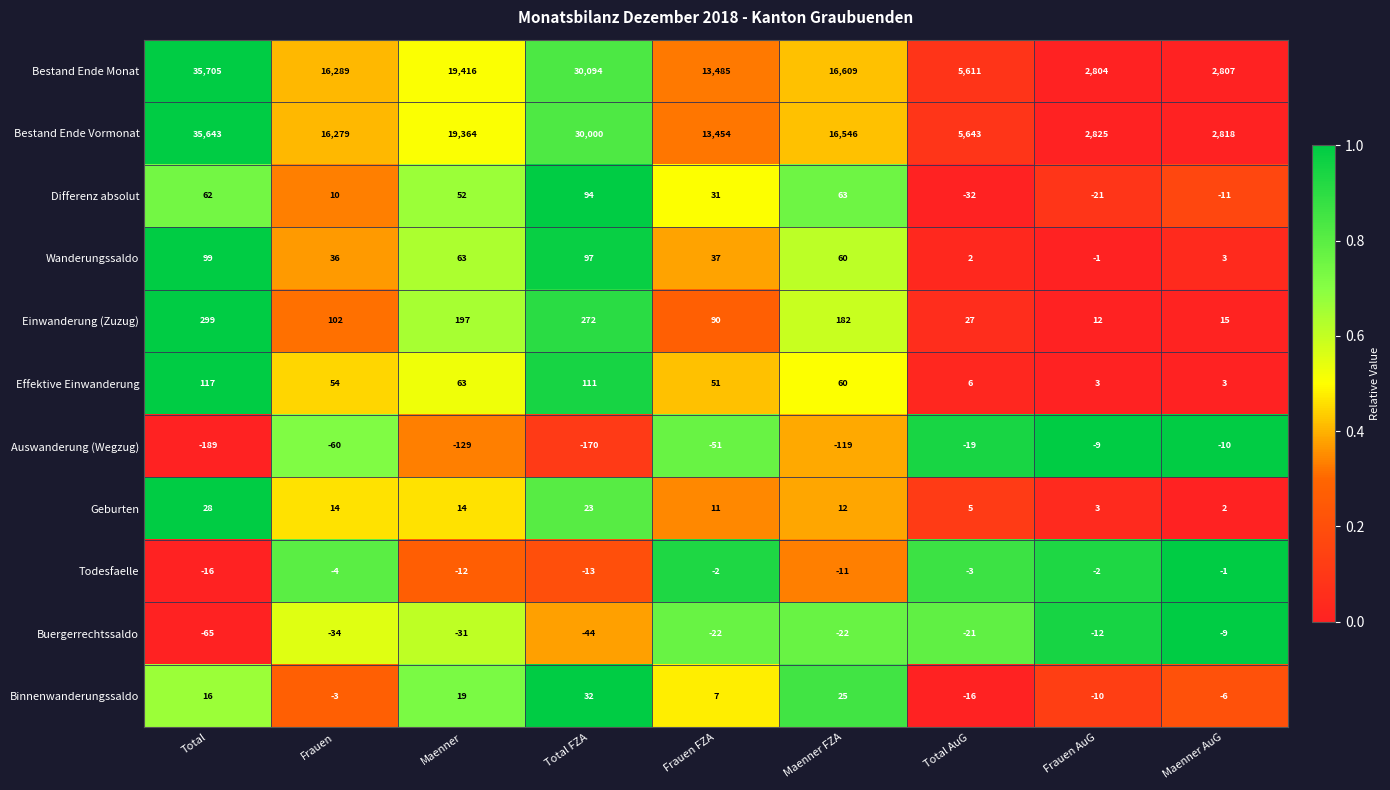

True or false: Differenz absolut has a value of 101 at Maenner FZA.

False